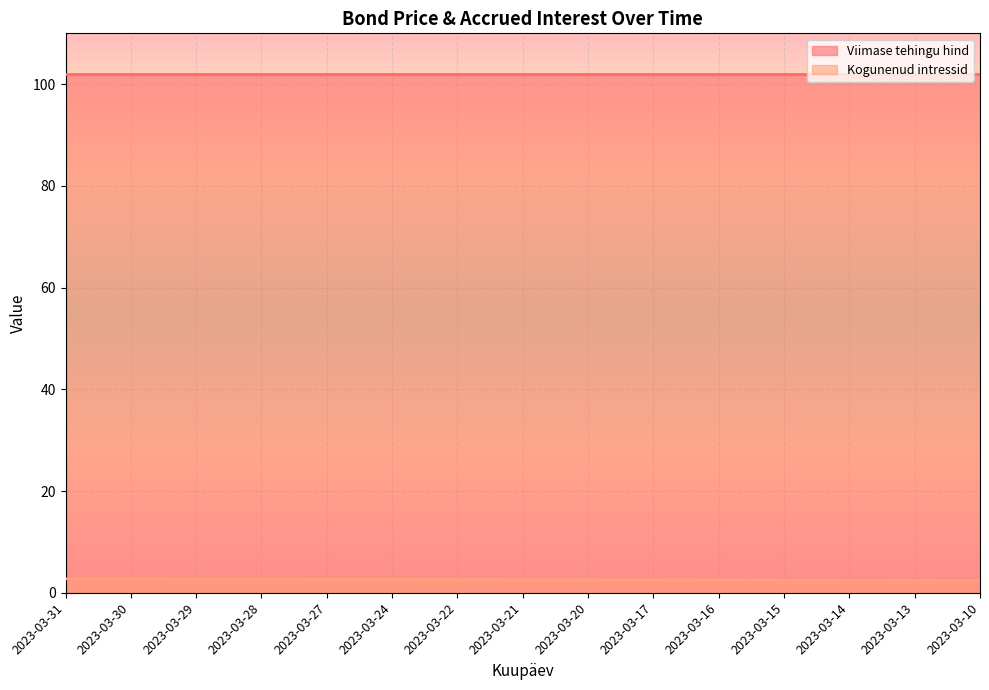

Count the values in the range 2 to 3.

15